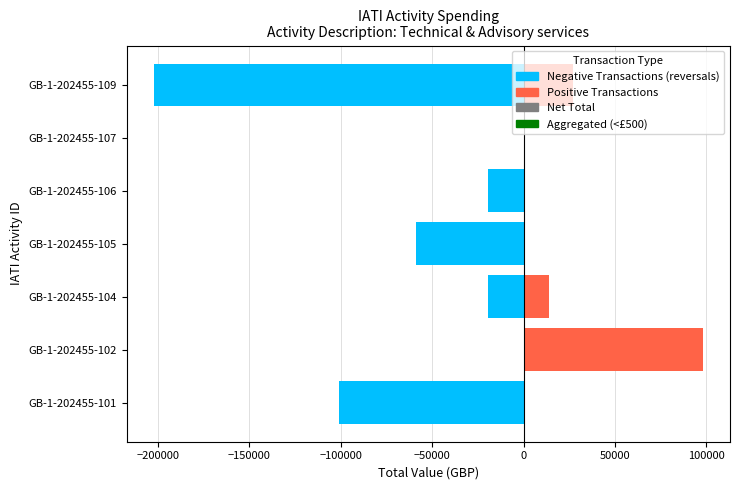

At how many categories does at least one series exceed 21562?

2